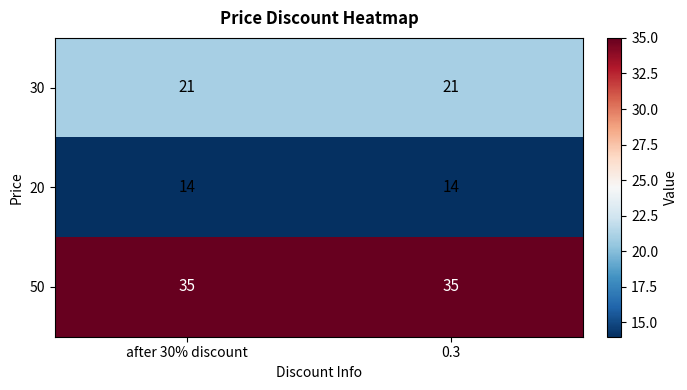

What is the difference between the highest and lowest values at 0.3?

21